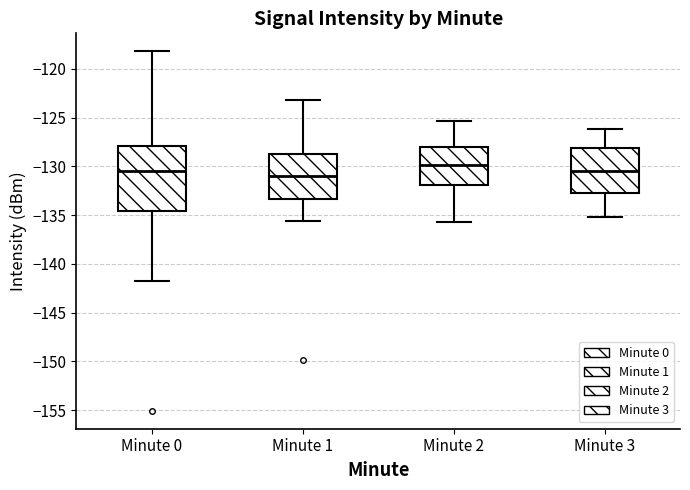

Reading left to right, read every box against the y-axis: the position of its median line, the range the box covers, and the ends of its whiskers. The values are not printed on the chart, so give them approximately, as read against the axis.

Minute 0: median -130.5, box -134.5 to -128.0, whiskers -142.0 to -118.0
Minute 1: median -131.0, box -133.5 to -128.5, whiskers -135.5 to -123.0
Minute 2: median -130.0, box -132.0 to -128.0, whiskers -135.5 to -125.5
Minute 3: median -130.5, box -132.5 to -128.0, whiskers -135.0 to -126.0